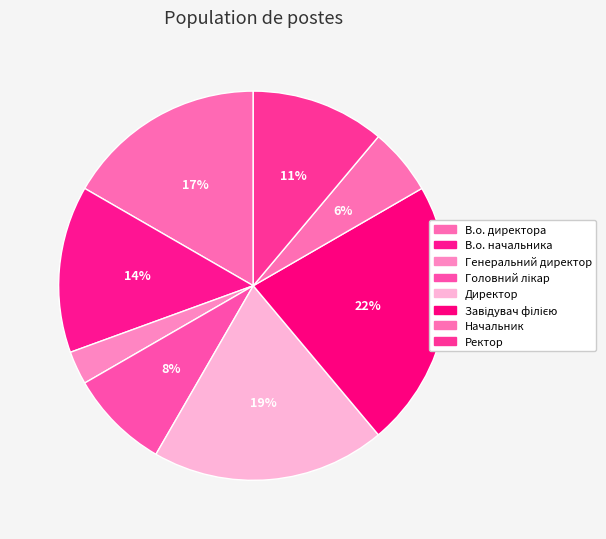

Do В.о. директора and В.о. начальника together represent more than half of the pie?

No